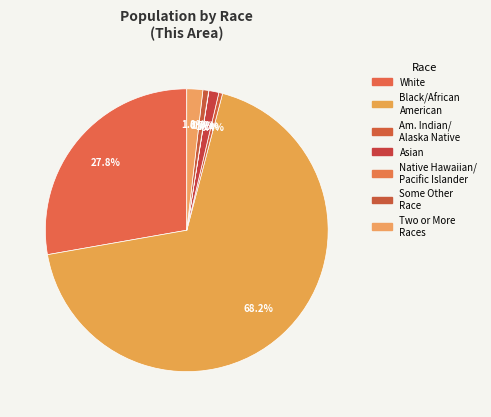

What is the majority slice?

Black or African American alone